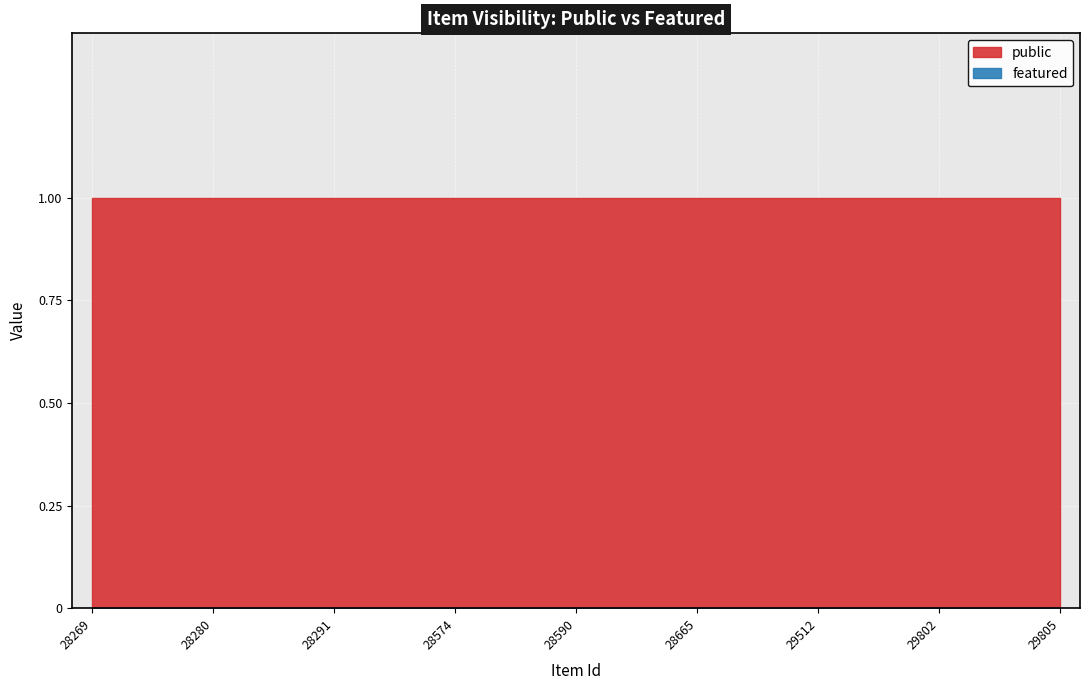

List the series in order of their peak value, highest first.

public, featured